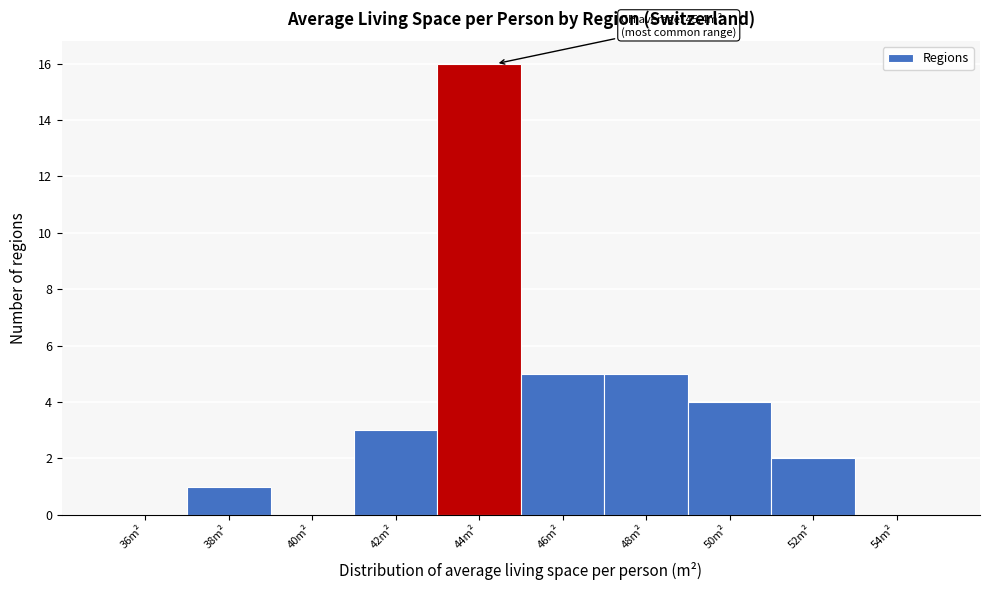

Reading left to right, list all the values displayed in this chart.

36m²=0	38m²=1	40m²=0	42m²=3	44m²=16	46m²=5	48m²=5	50m²=4	52m²=2	54m²=0